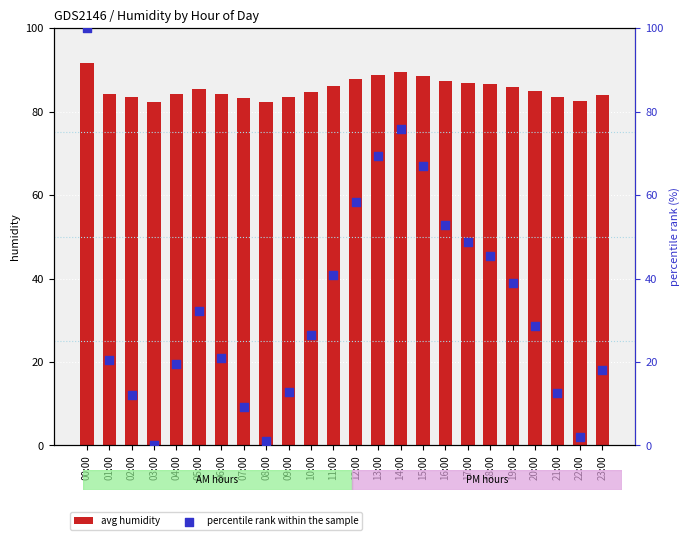

At which category is the sum across all series the highest?

00:00